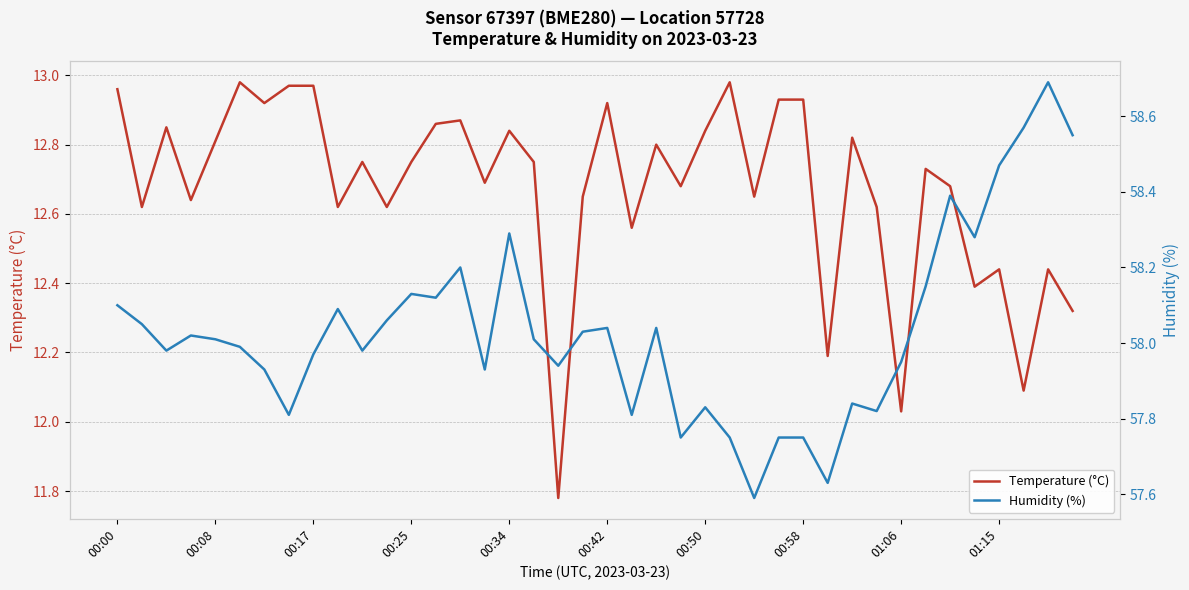

The value of Temperature (°C) at 31 is 22.0. True or false?

False